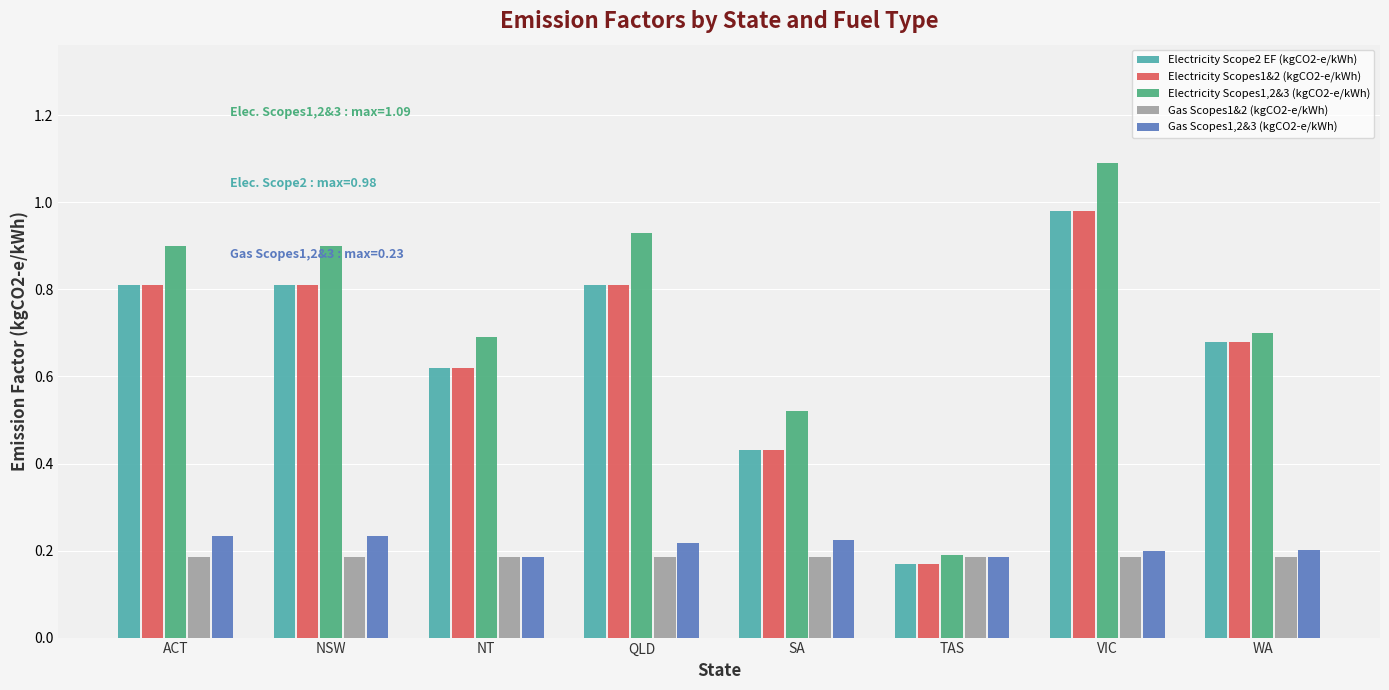

How many groups of bars are there?

8